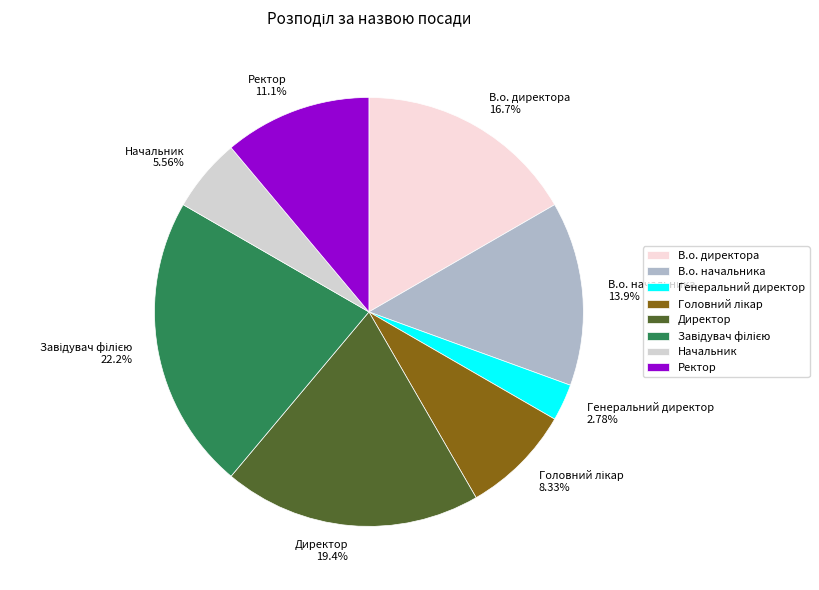

To the nearest percent, what percentage of the pie is Начальник?

6%